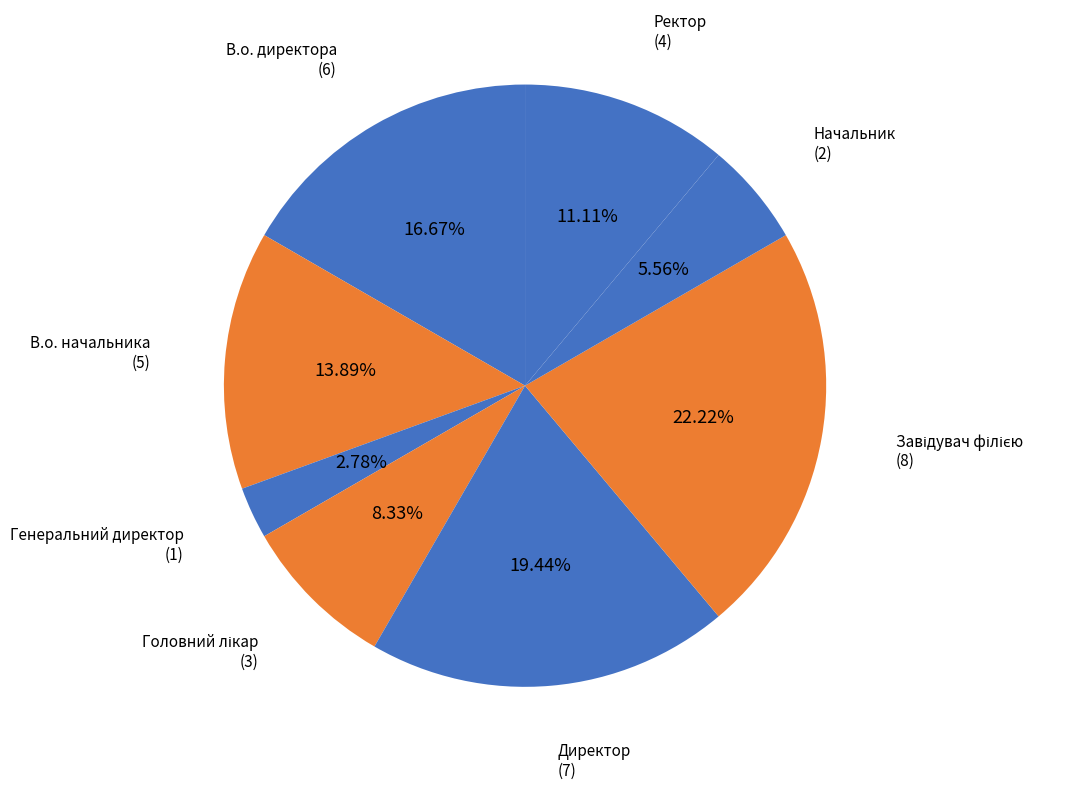

To the nearest percent, what is the difference between the Генеральний директор and Ректор slice percentages?

8%